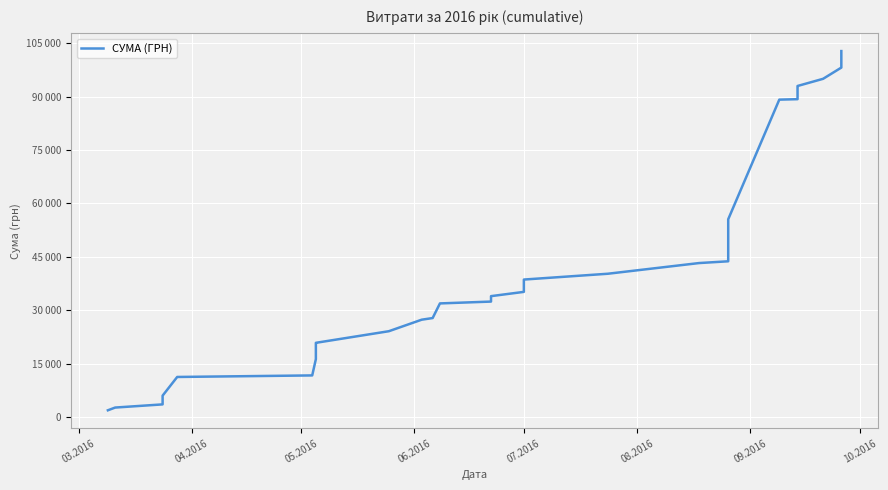

Is this an area chart (filled region under the line)?

No